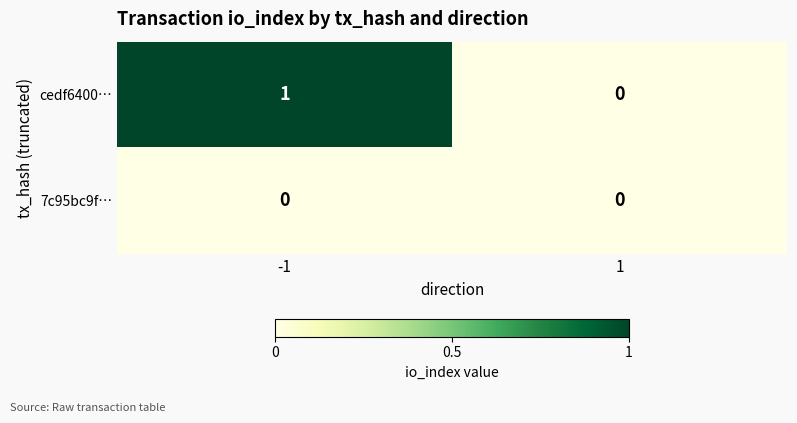

Which series has the widest spread of values?

cedf6400…